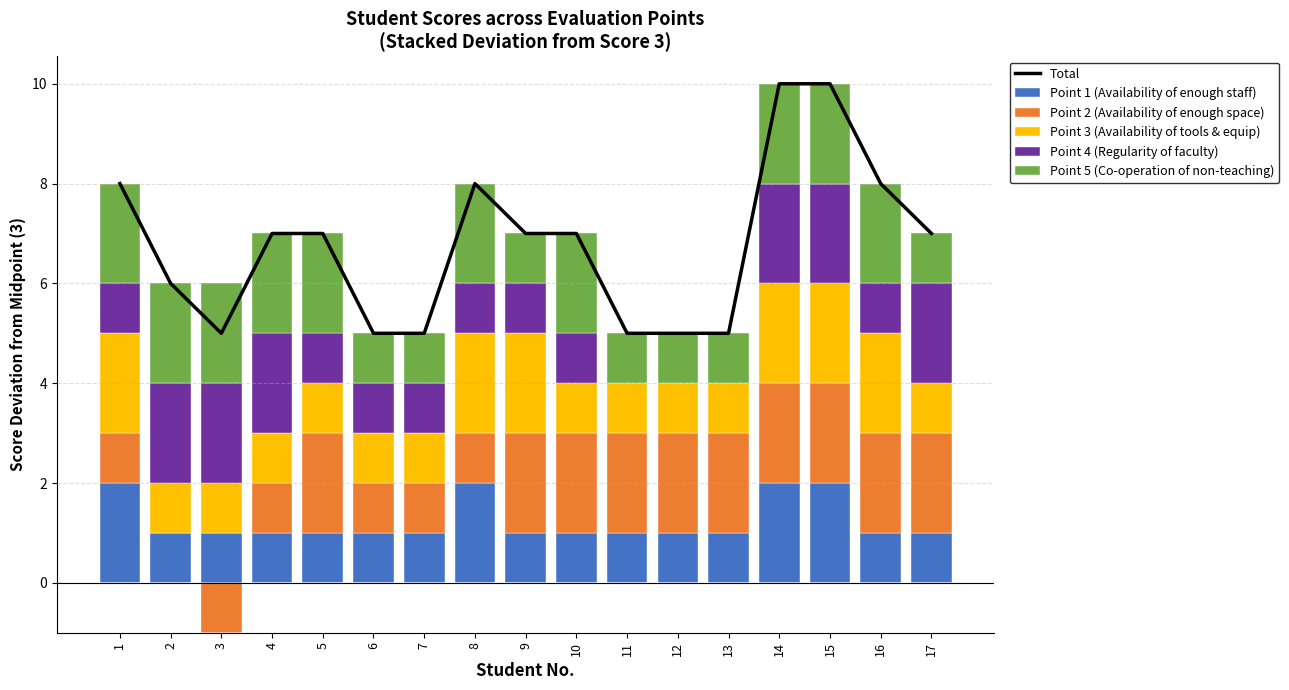

The Point 5 (Co-operation of non-teaching) series shows 3 at 1. True or false?

False